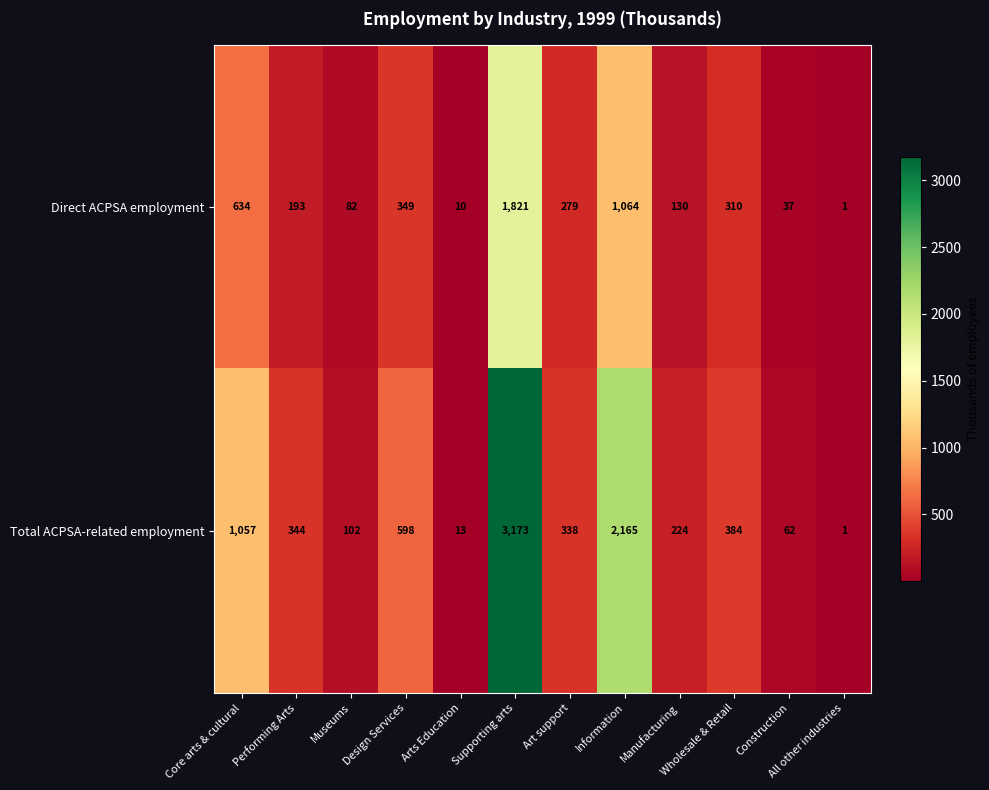

What value does the Direct ACPSA employment series have at Construction, to the nearest 10?

40